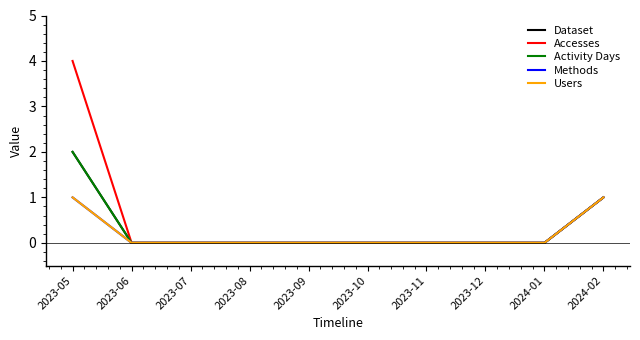

Does the chart have visible grid lines?

No